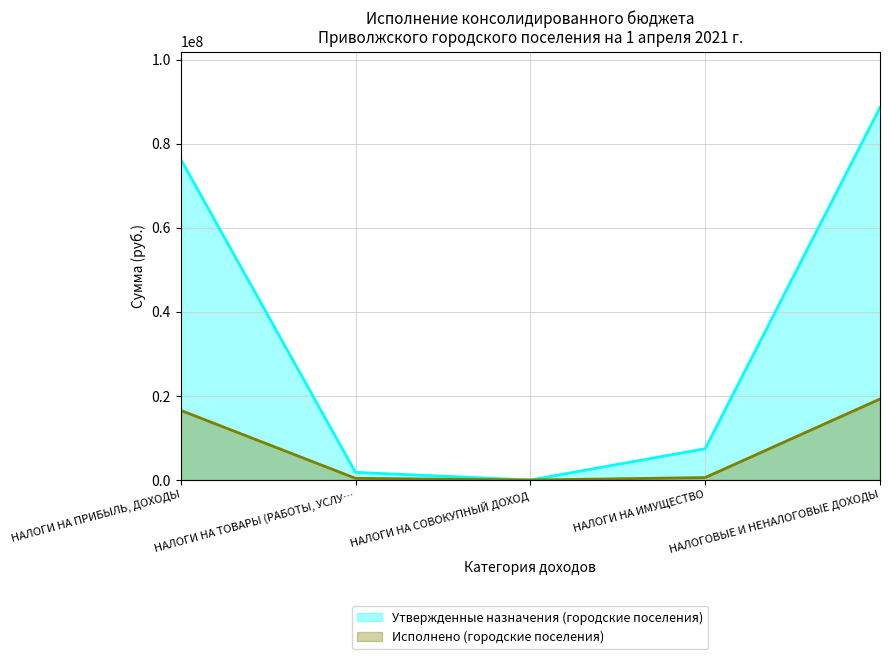

Reading left to right, what are all the values shown in this chart?

Утвержденные назначения (городские поселения): 76391500.0	1823380.0	0.0	7450000.0	88664581.0
Исполнено (городские поселения): 16583775.2	408839.8	71.5	585752.9	19284280.8